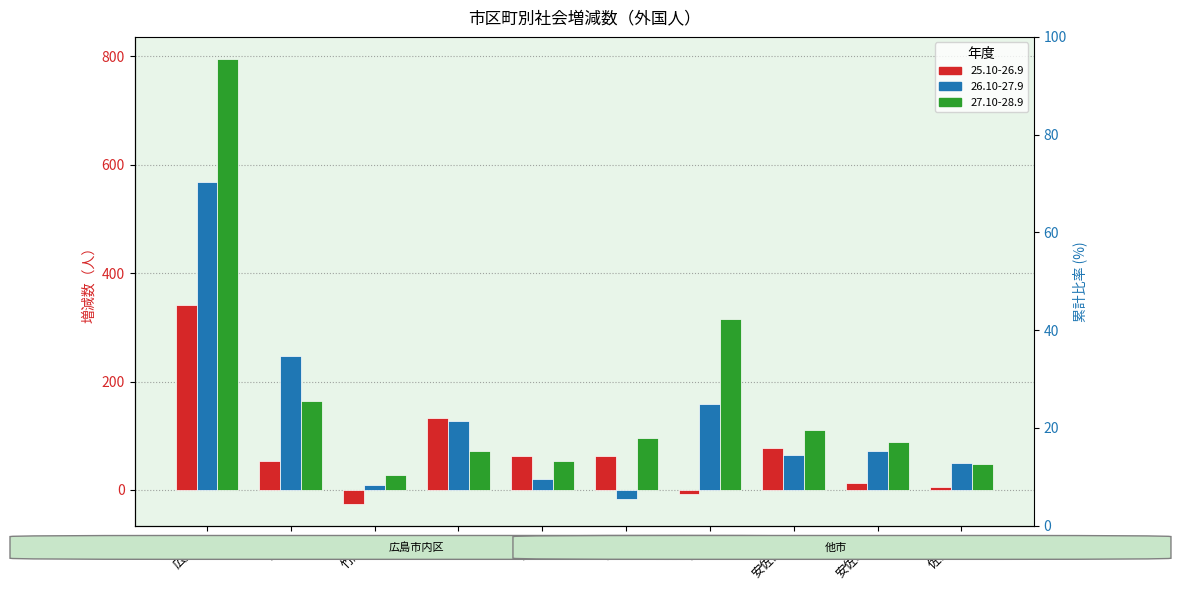

What is the difference between the maximum and minimum values in the 25.10-26.9 series?

366